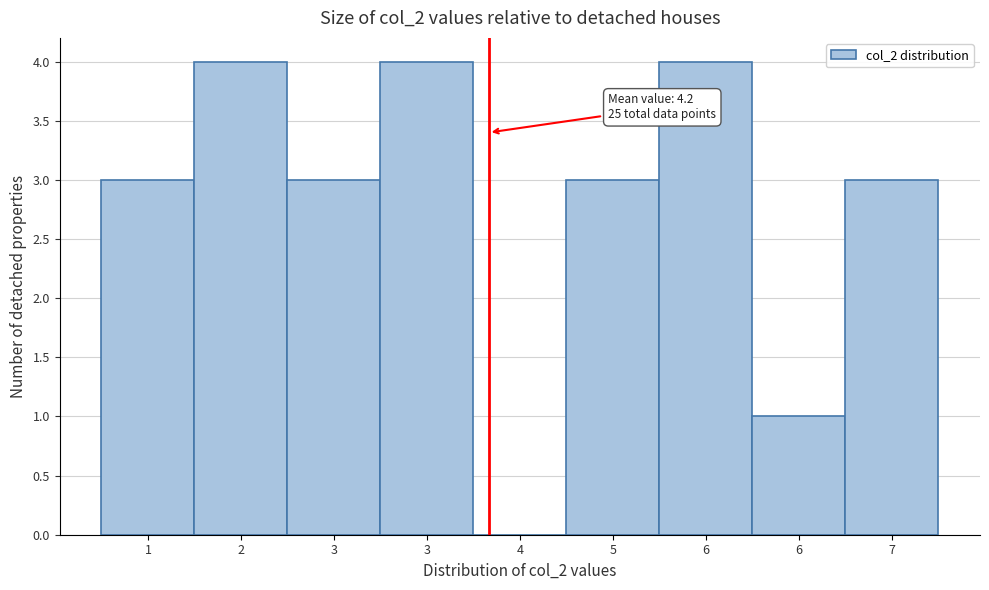

How many categories are shown in the chart?

9